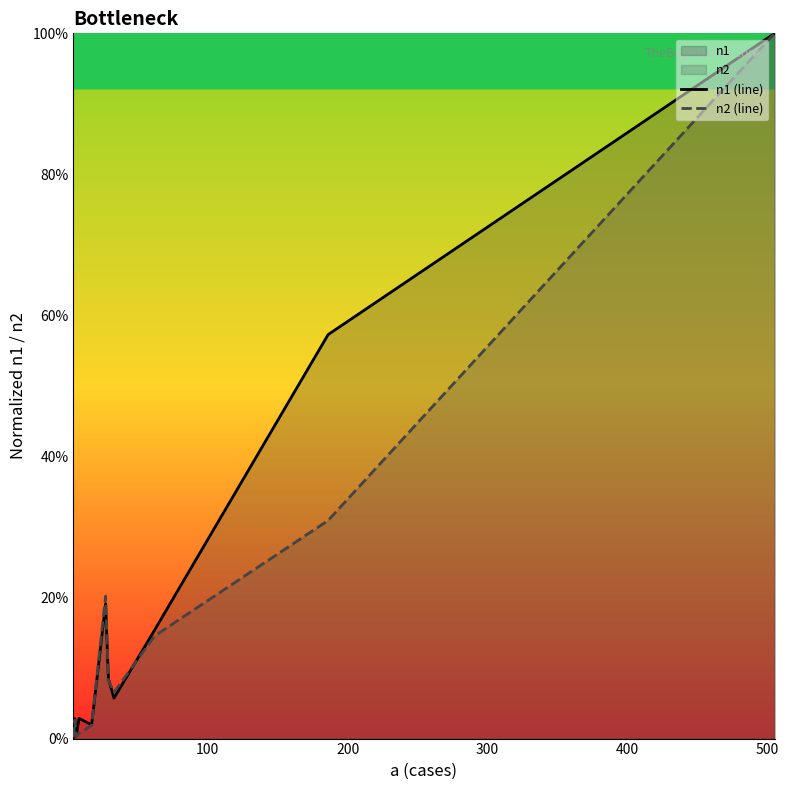

Which series has the largest total across all categories?

n1 (line)